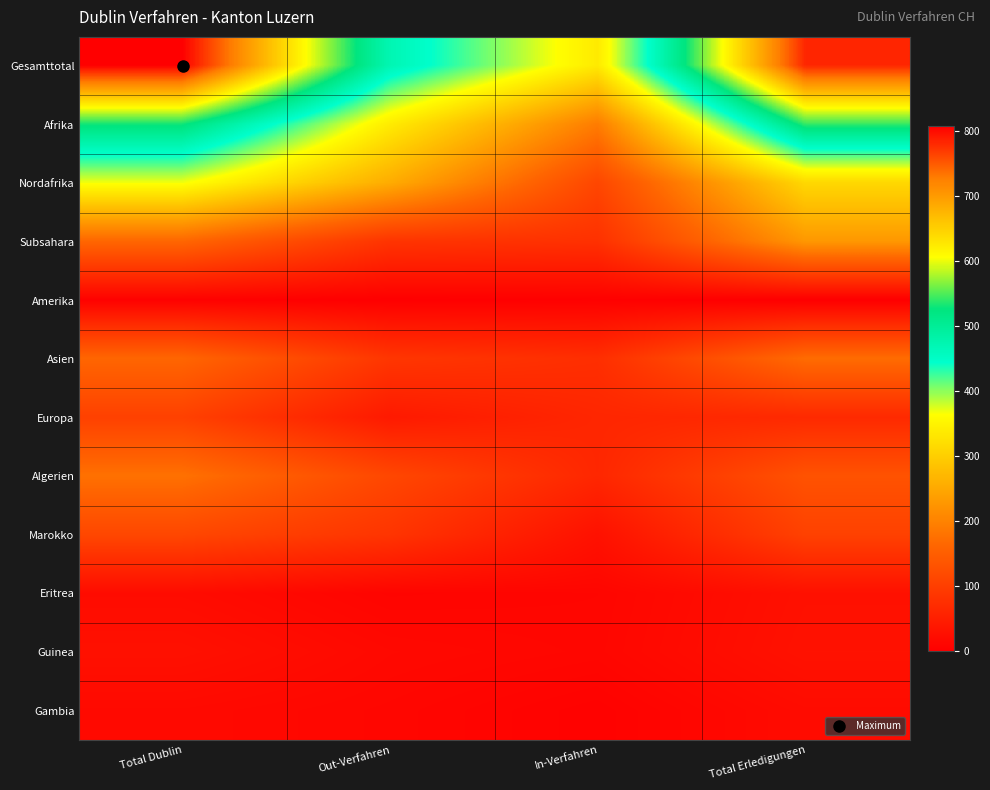

Reading right to left, transcribe all the data shown in this chart.

Gesamttotal: Total Erledigungen=783	In-Verfahren=337	Out-Verfahren=471	Total Dublin=808
Afrika: Total Erledigungen=542	In-Verfahren=192	Out-Verfahren=339	Total Dublin=531
Nordafrika: Total Erledigungen=313	In-Verfahren=113	Out-Verfahren=255	Total Dublin=368
Subsahara: Total Erledigungen=228	In-Verfahren=79	Out-Verfahren=84	Total Dublin=163
Amerika: Total Erledigungen=0	In-Verfahren=3	Out-Verfahren=1	Total Dublin=4
Asien: Total Erledigungen=170	In-Verfahren=75	Out-Verfahren=87	Total Dublin=162
Europa: Total Erledigungen=67	In-Verfahren=62	Out-Verfahren=42	Total Dublin=104
Algerien: Total Erledigungen=132	In-Verfahren=63	Out-Verfahren=114	Total Dublin=177
Marokko: Total Erledigungen=105	In-Verfahren=29	Out-Verfahren=85	Total Dublin=114
Eritrea: Total Erledigungen=28	In-Verfahren=11	Out-Verfahren=9	Total Dublin=20
Guinea: Total Erledigungen=30	In-Verfahren=12	Out-Verfahren=16	Total Dublin=28
Gambia: Total Erledigungen=20	In-Verfahren=5	Out-Verfahren=12	Total Dublin=17